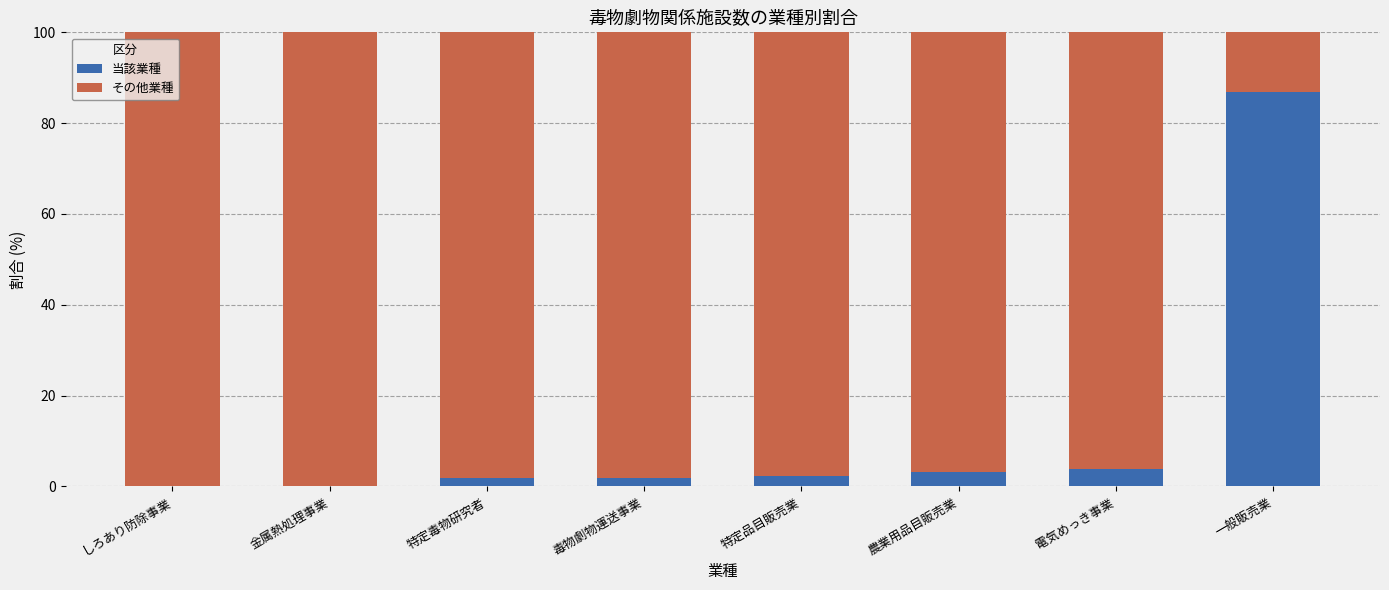

How many data points does each series have?

8